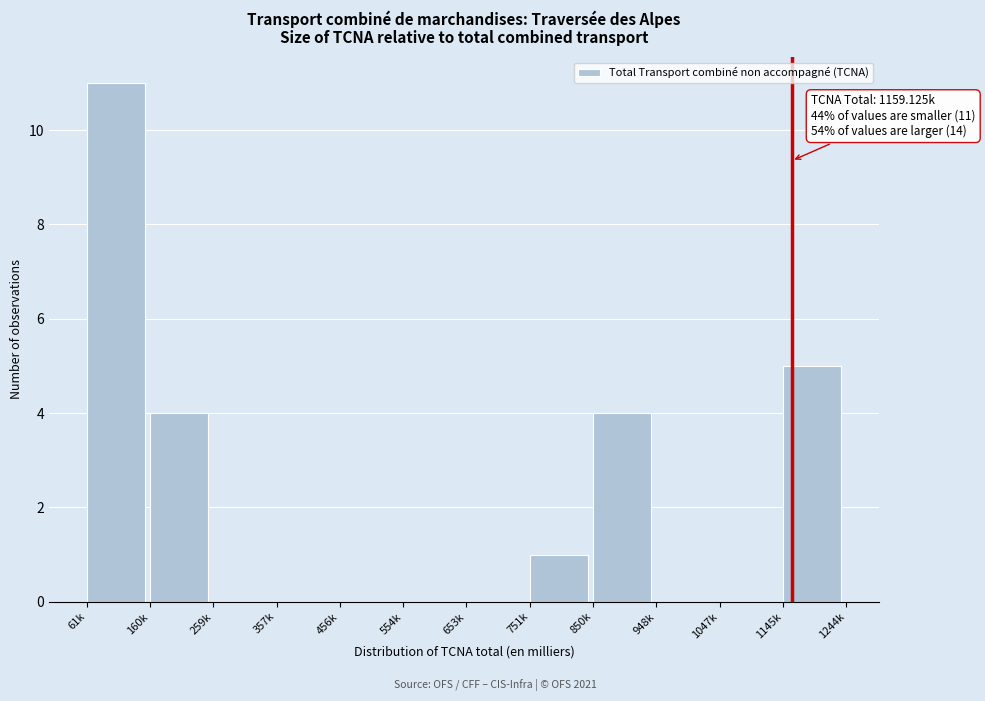

Reading left to right, extract all data points from this chart.

61k=11	160k=4	259k=0	357k=0	456k=0	554k=0	653k=0	751k=1	850k=4	948k=0	1047k=0	1145k=5